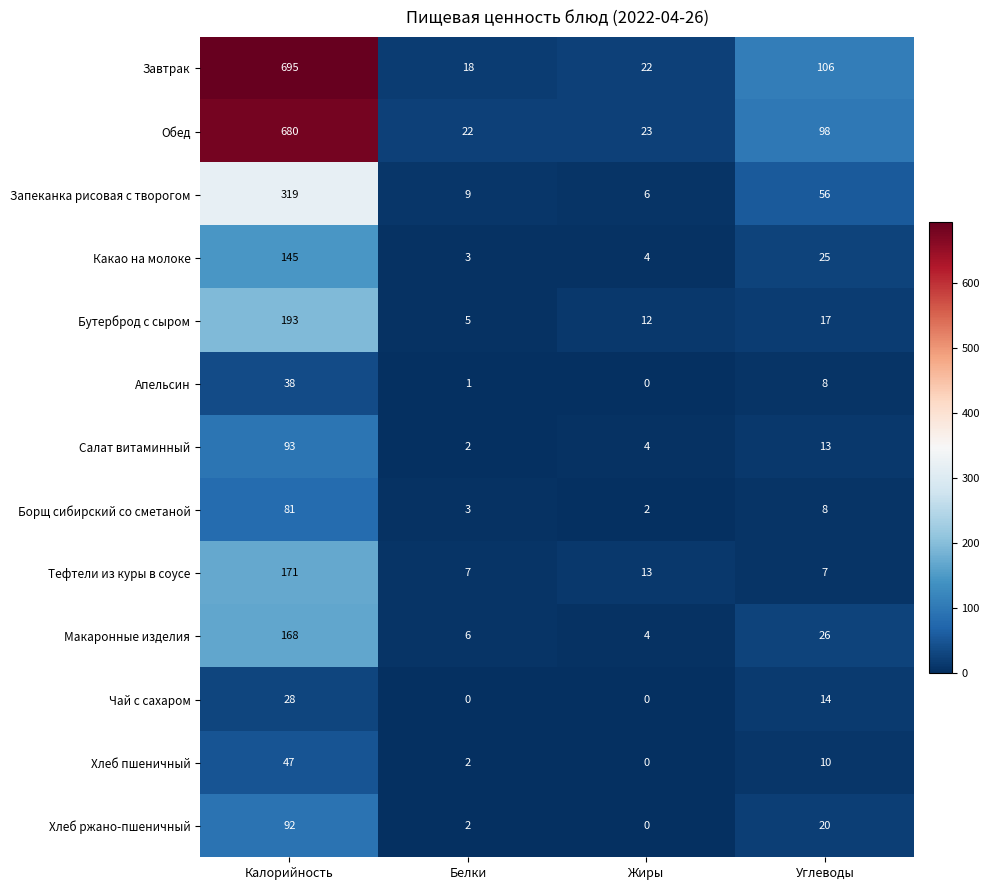

At how many categories does at least one series exceed 278?

1